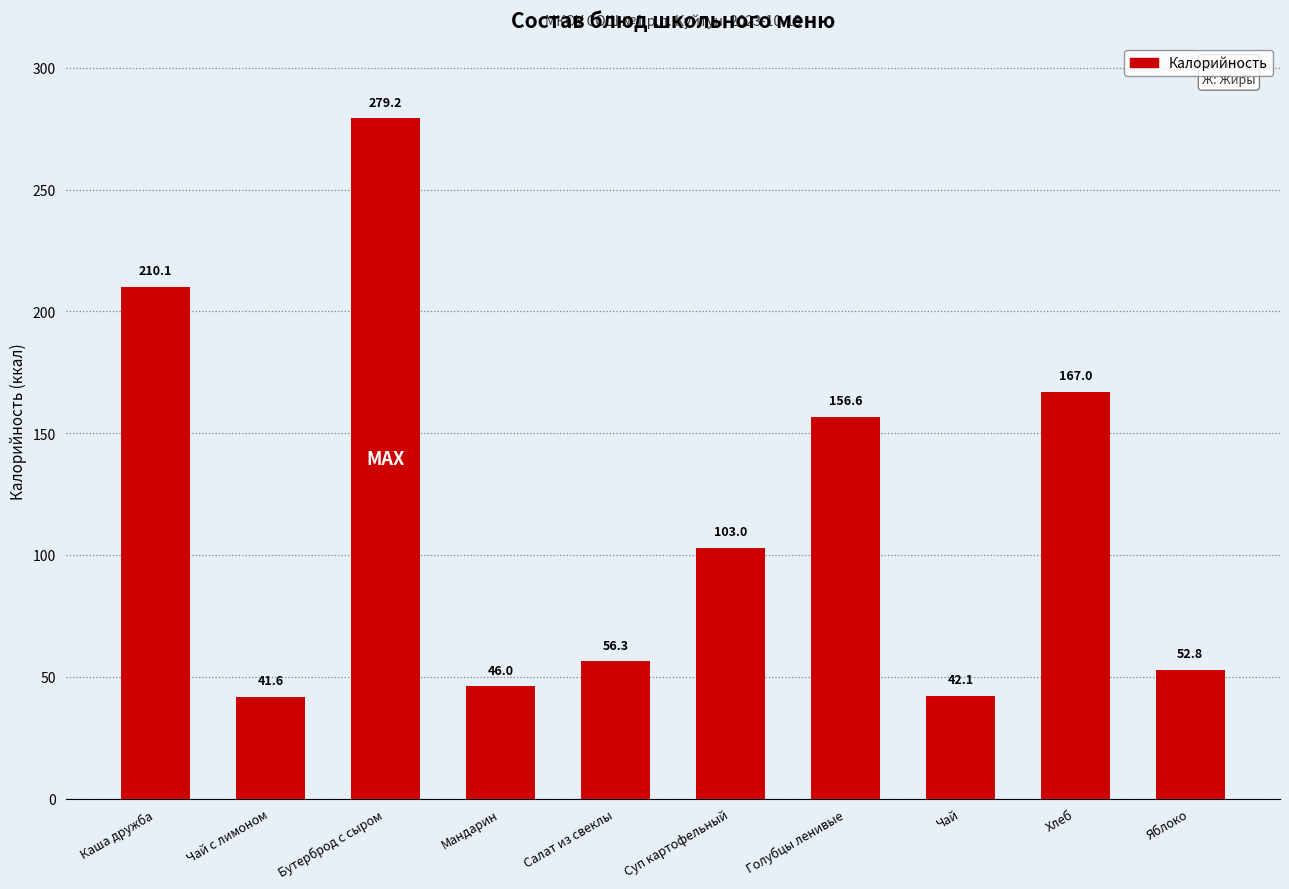

What position from the left is Салат из свеклы?

5